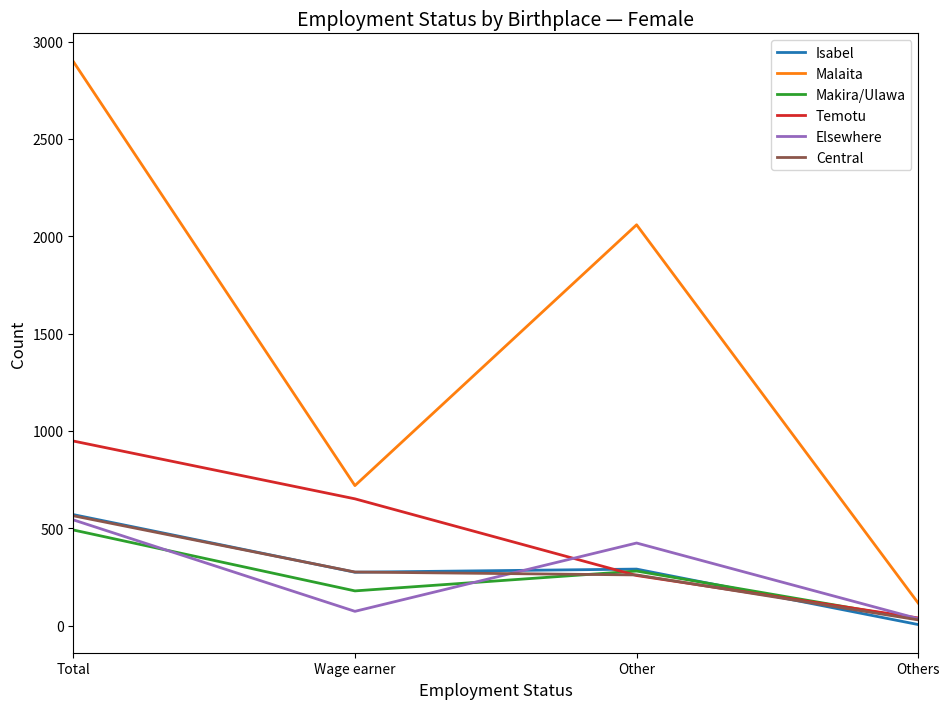

Where does the Central series first go above 275?

Total